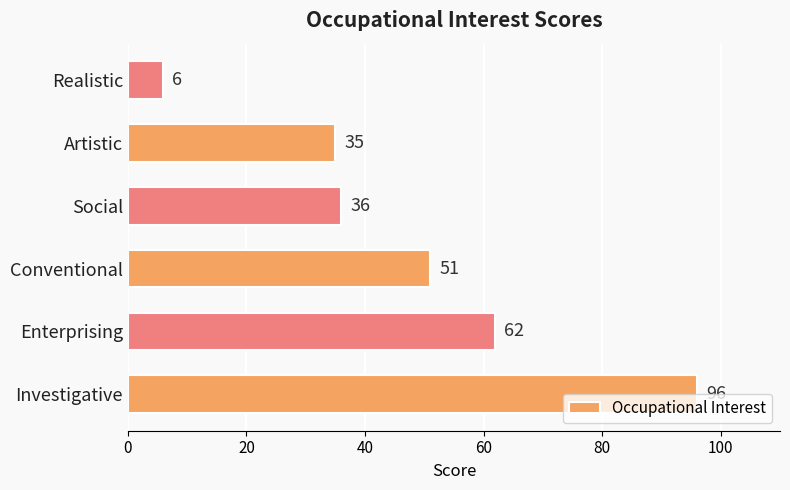

Rank the categories by value from lowest to highest.

Realistic, Artistic, Social, Conventional, Enterprising, Investigative